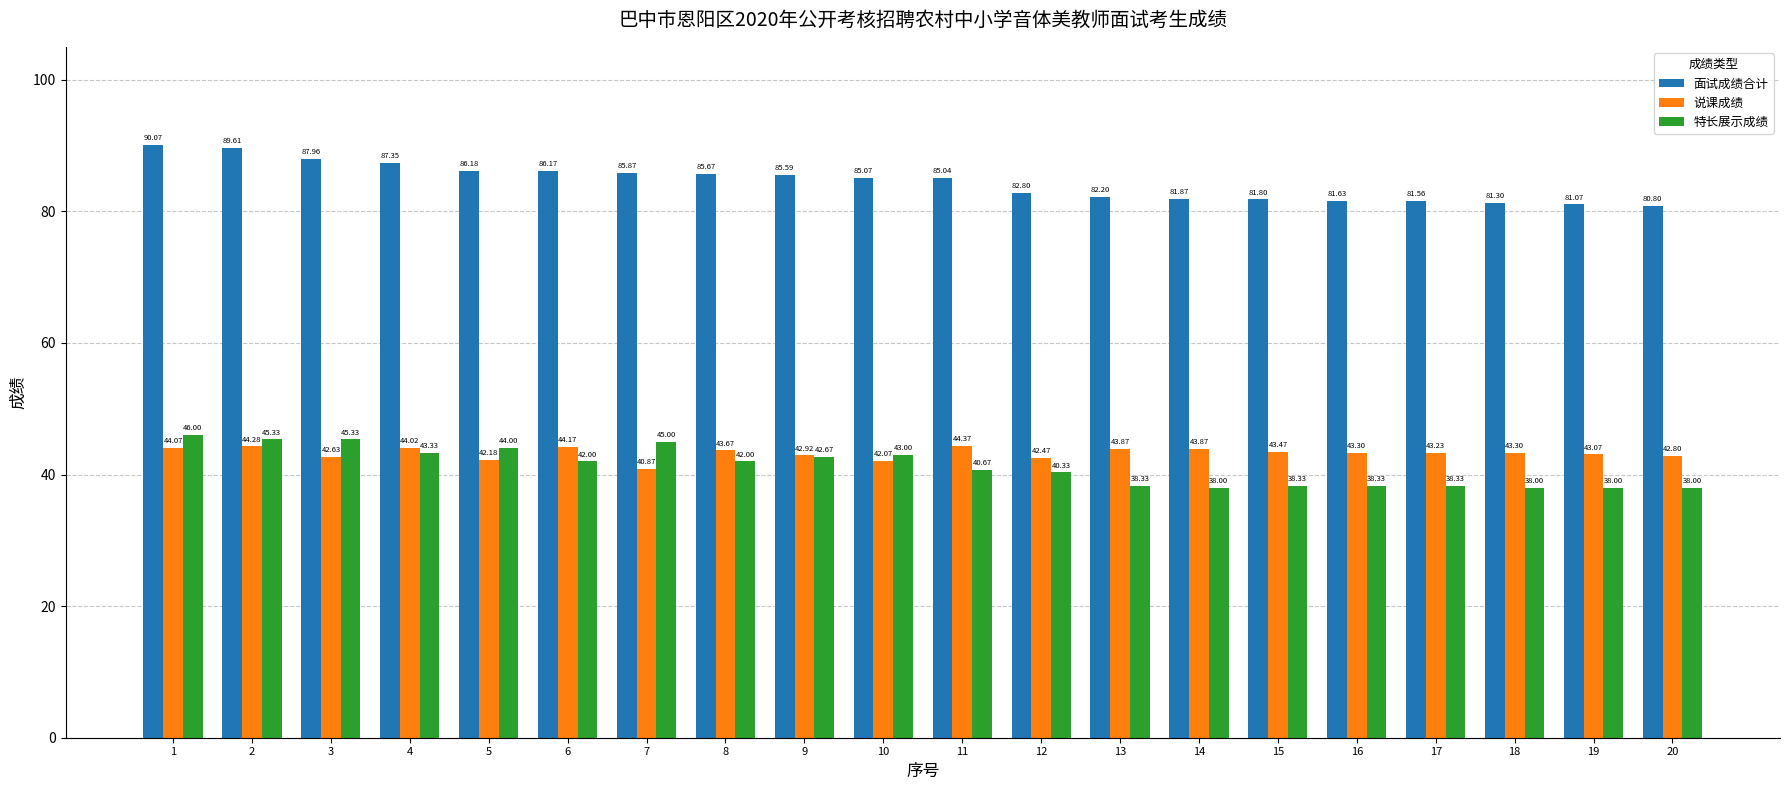

Rank the categories by 面试成绩合计 value from lowest to highest.

20, 19, 18, 17, 16, 15, 14, 13, 12, 11, 10, 9, 8, 7, 6, 5, 4, 3, 2, 1